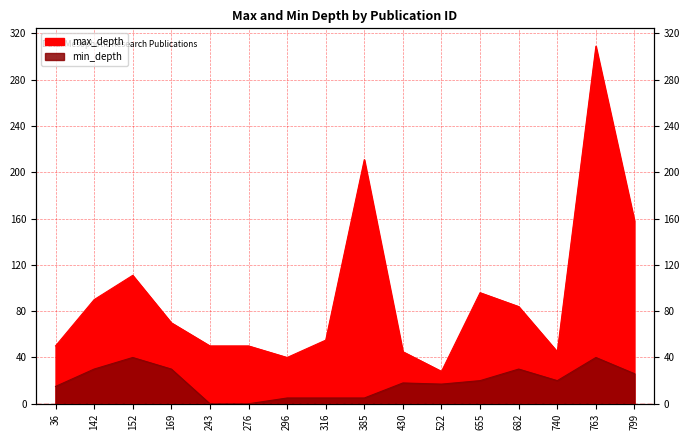

What is the difference between the maximum and second lowest values in the max_depth series?

269